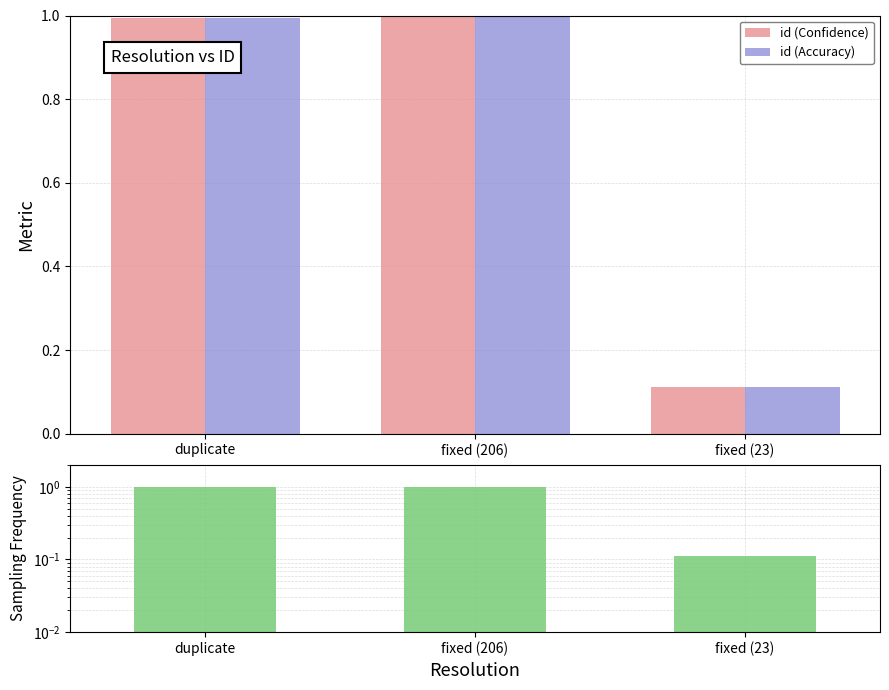

Rank the series at duplicate from highest to lowest value.

id (Confidence), id (Accuracy)